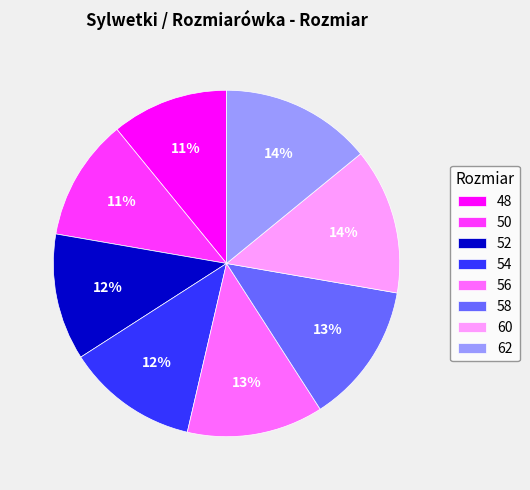

To the nearest percent, what percentage of the pie is 56?

13%